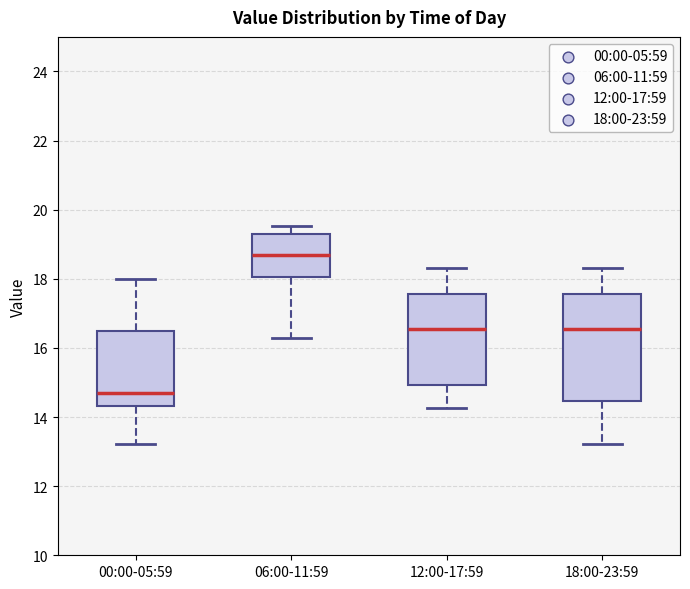

Which box's median line is the highest?

06:00-11:59